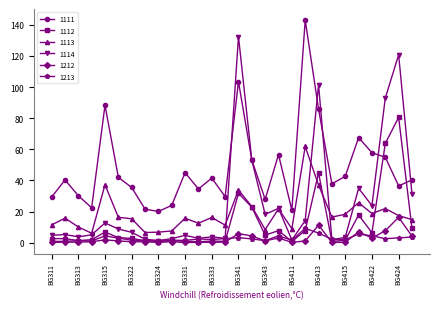

True or false: 1213 has more than 0 points higher than both neighbors.

True